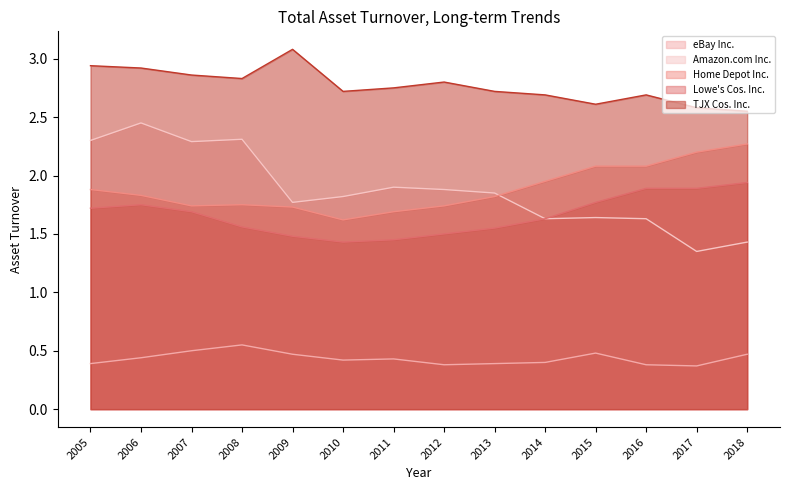

The value of Lowe's Cos. Inc. at 2014 is 1.6. True or false?

True